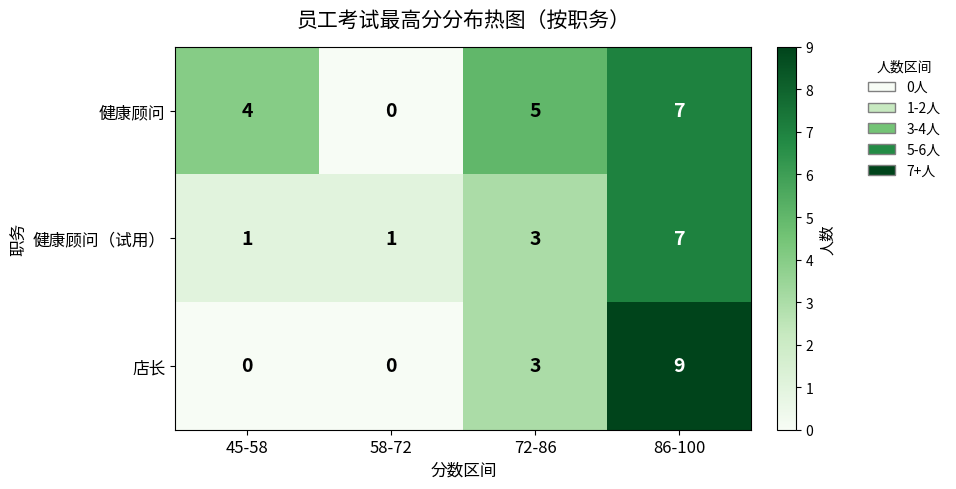

The 健康顾问（试用） series shows 3 at 72-86. True or false?

True